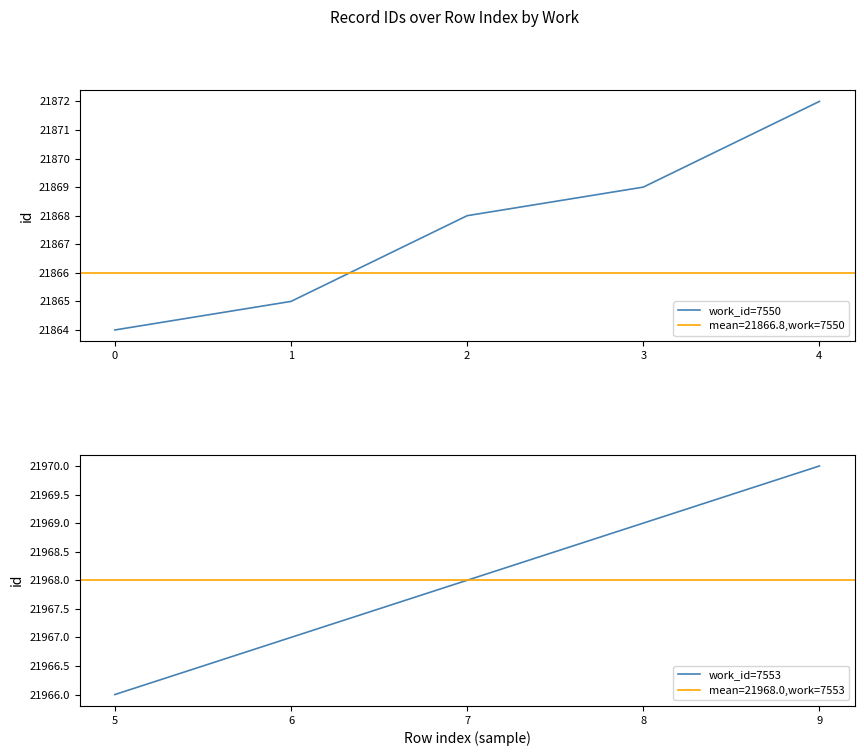

At which label does work_id=7553 reach its peak?

9